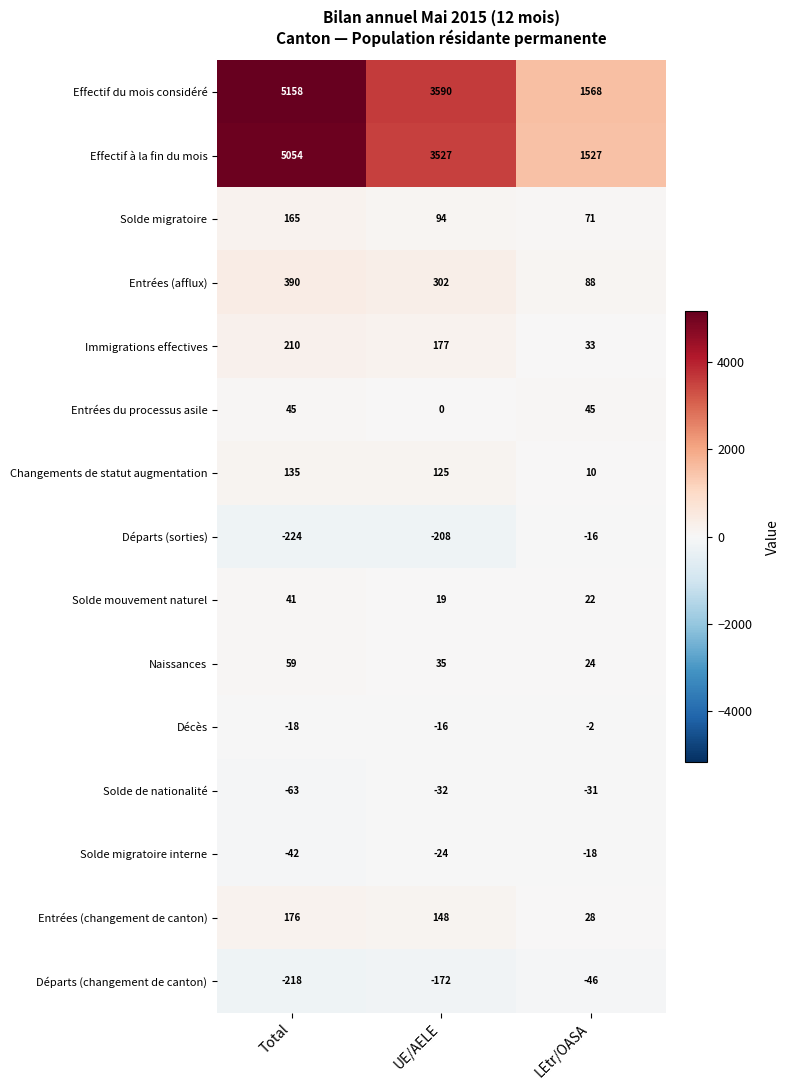

Which series has the widest spread of values?

Effectif du mois considéré